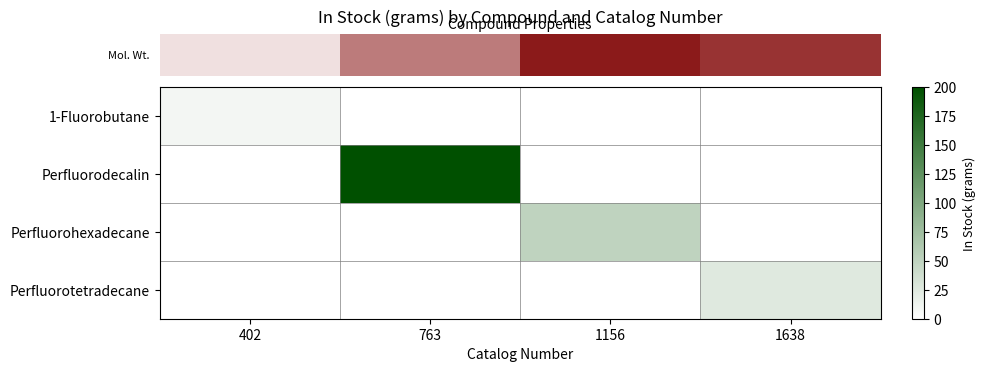

What is the maximum value shown in the chart?

200